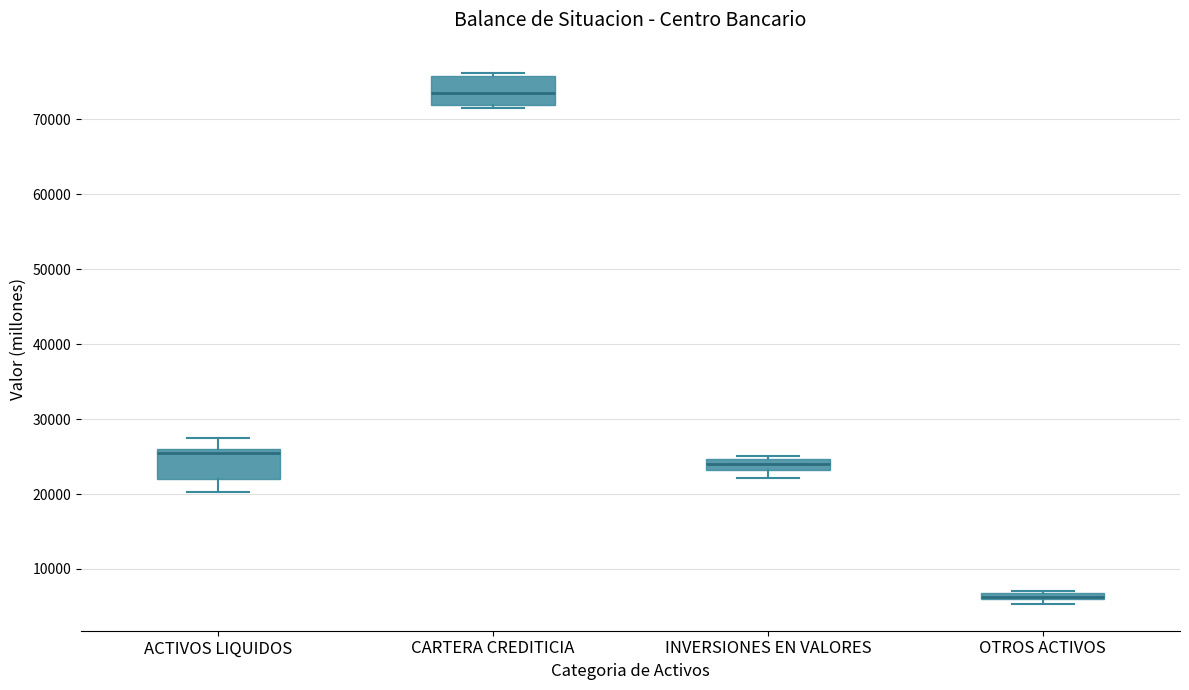

Where is the lower edge of the box for OTROS ACTIVOS on the y-axis? The values are not printed on the chart, so give them approximately, as read against the axis.

6000